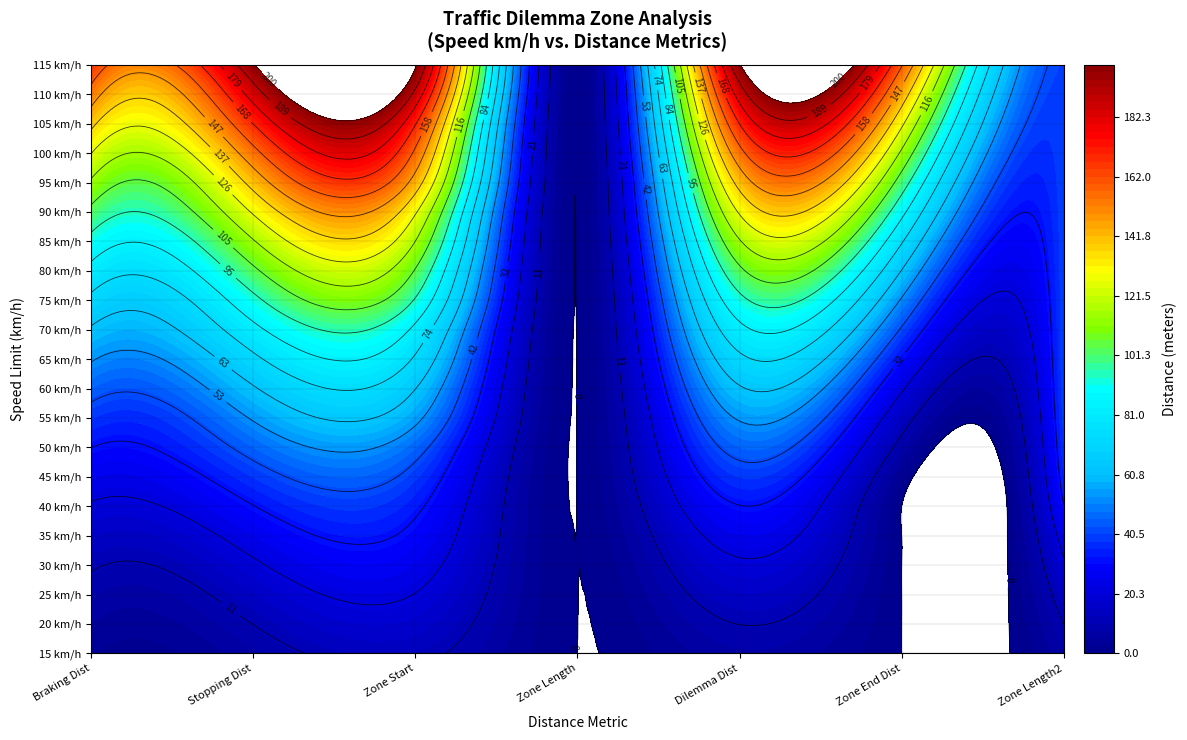

What is the sum of all 55 values?

253.9